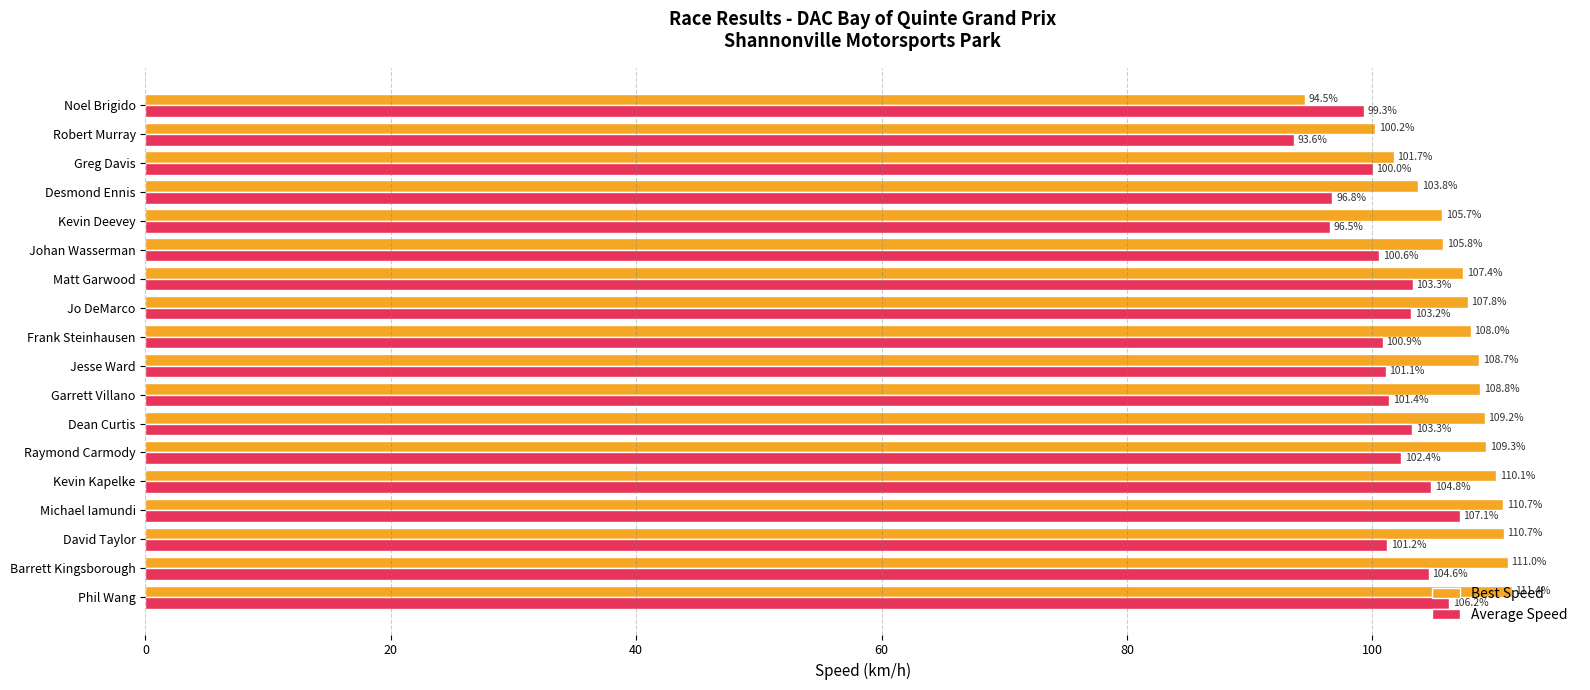

Is the value of Best Speed at Kevin Kapelke greater than the value of Average Speed at Johan Wasserman?

Yes